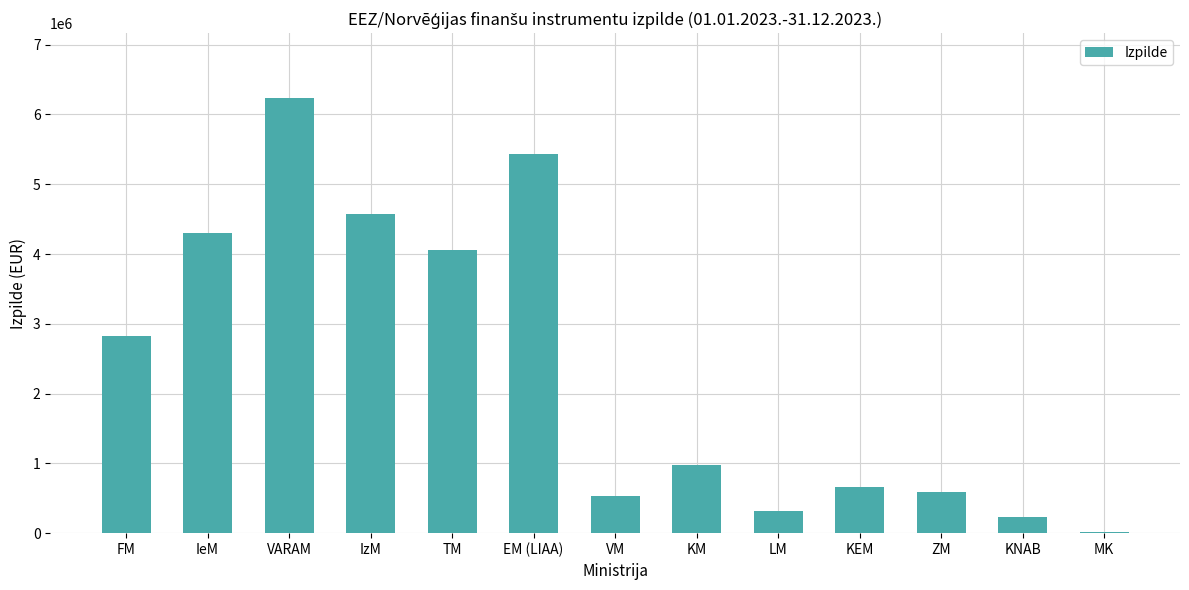

The chart shows a value of 310441.0 at LM. True or false?

True